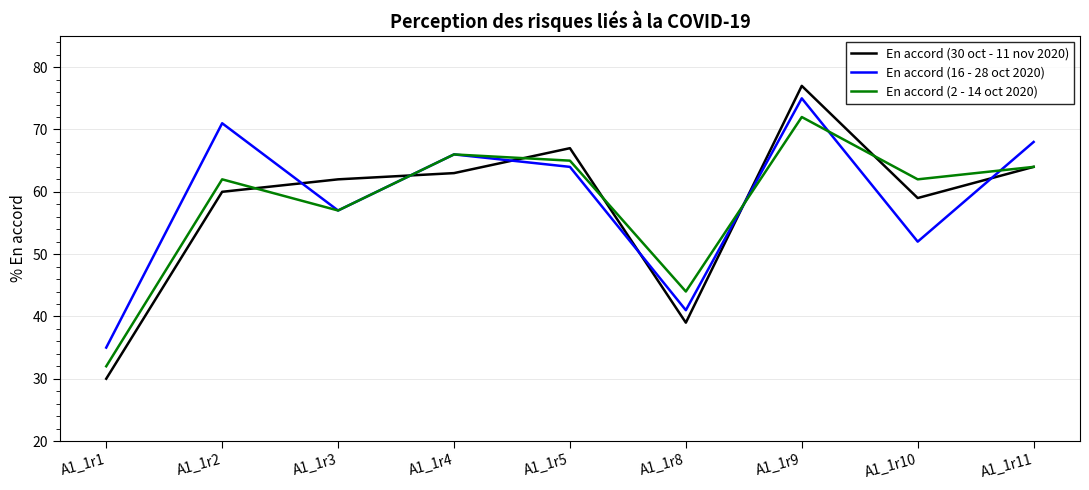

What are all the series names shown in the legend?

En accord (30 oct - 11 nov 2020), En accord (16 - 28 oct 2020), En accord (2 - 14 oct 2020)